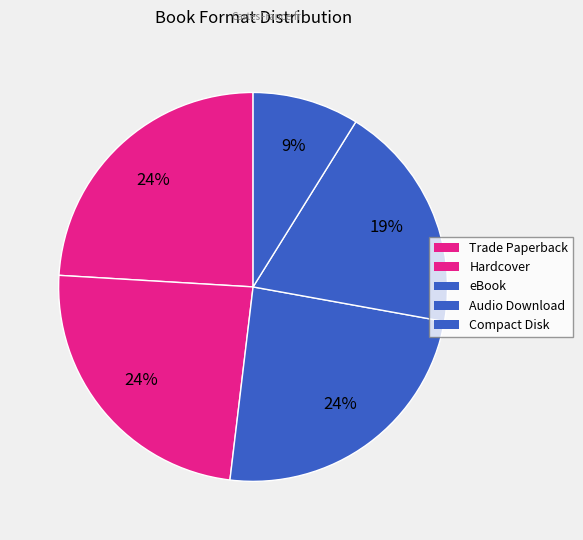

What percentage is NOT represented by Audio Download?

81.0%